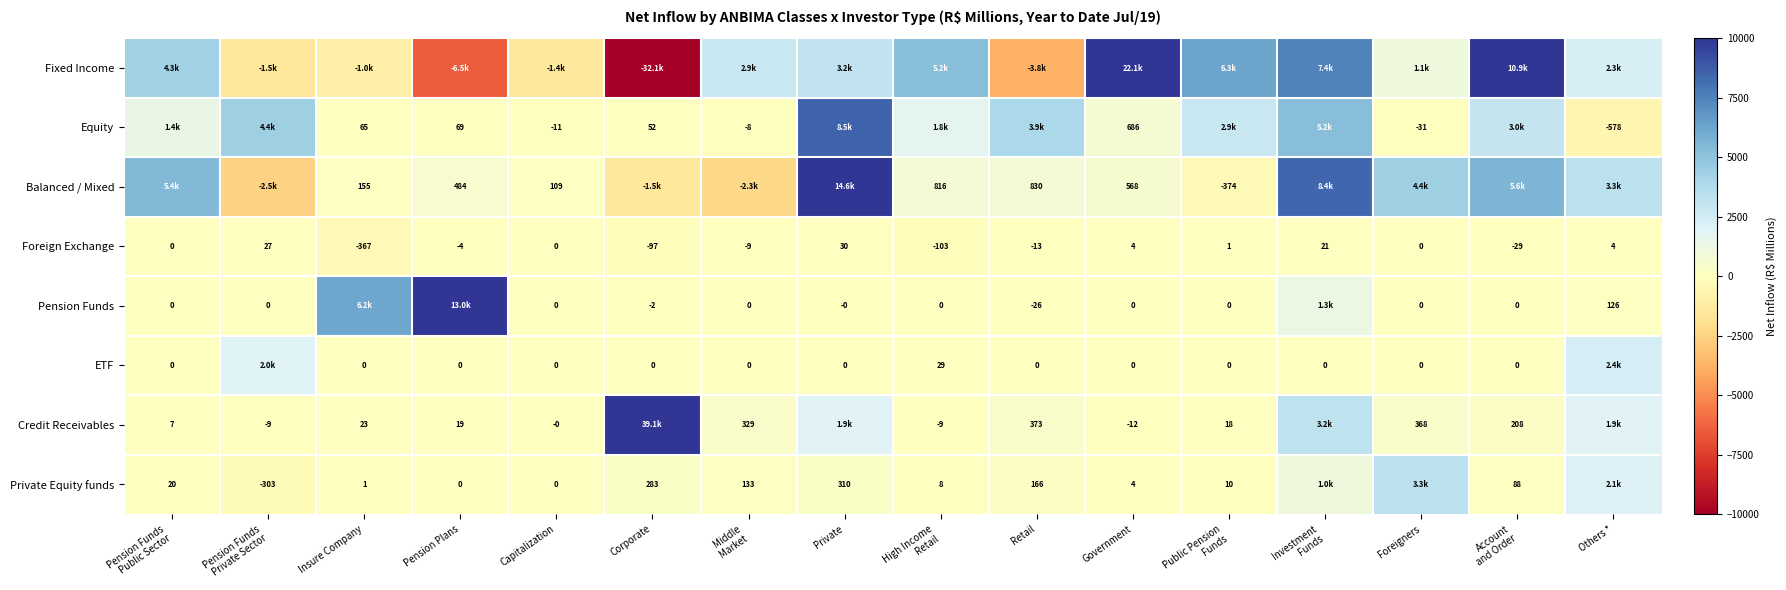

Is the value of Balanced / Mixed at Pension Plans greater than the value of Credit Receivables at Retail?

Yes